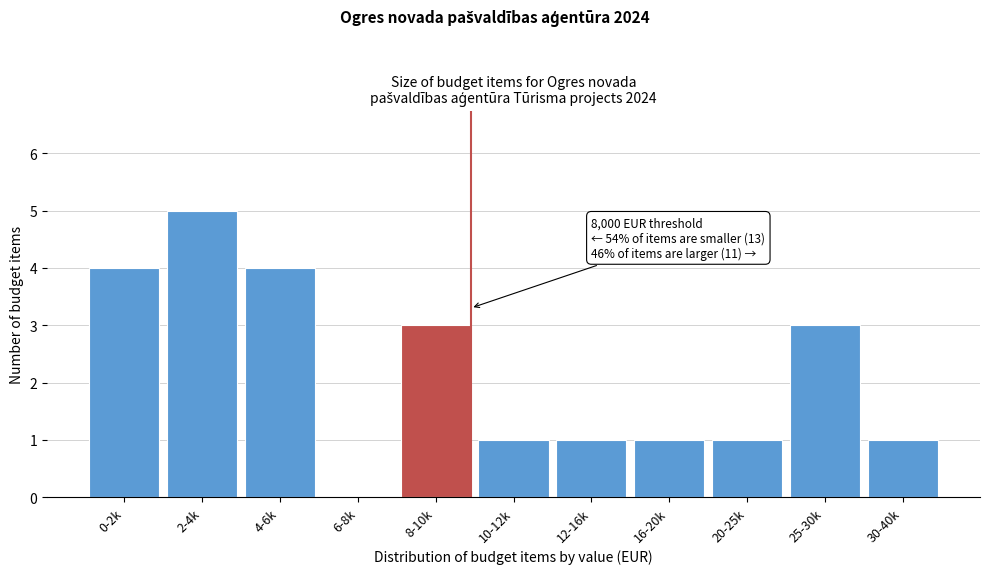

Reading left to right, extract all data points from this chart.

0-2k=4	2-4k=5	4-6k=4	6-8k=0	8-10k=3	10-12k=1	12-16k=1	16-20k=1	20-25k=1	25-30k=3	30-40k=1